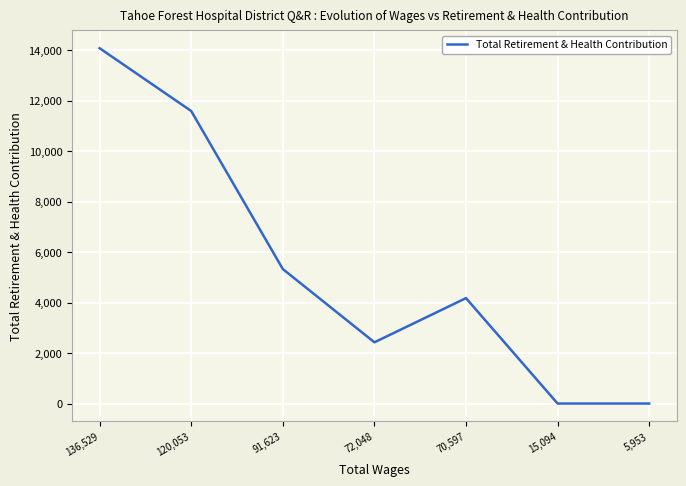

How many interior local peaks (higher than both neighbors) does the data have?

1